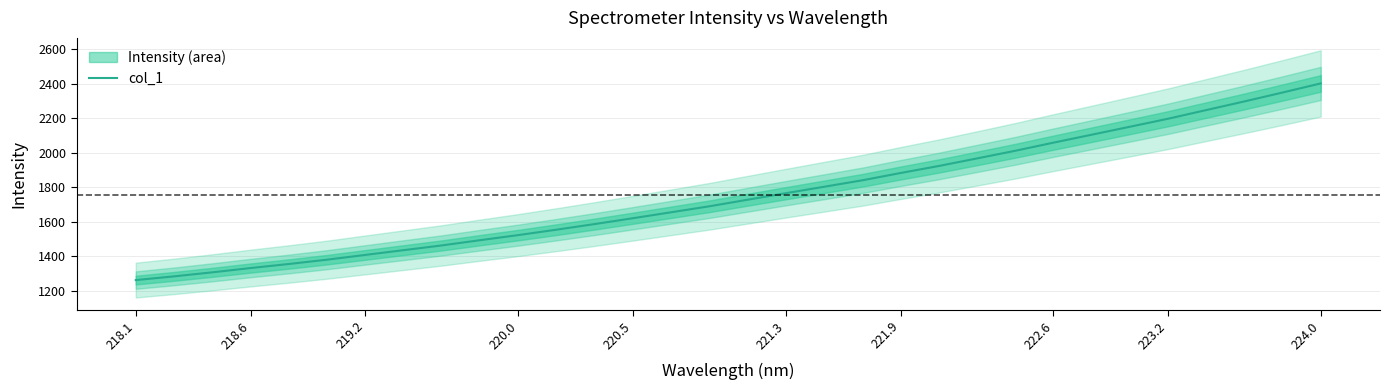

The value of col_1 at 223.2 is 2196.8. True or false?

True